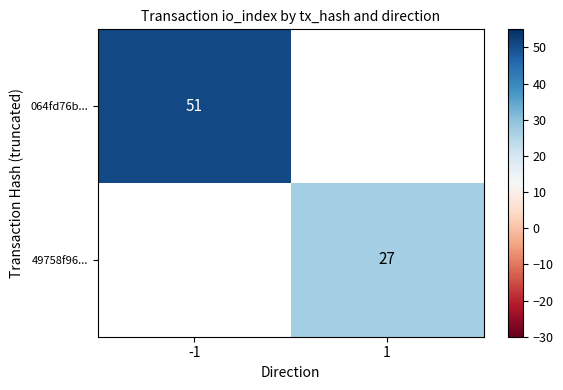

The value of 49758f96... at 1 is 27. True or false?

True